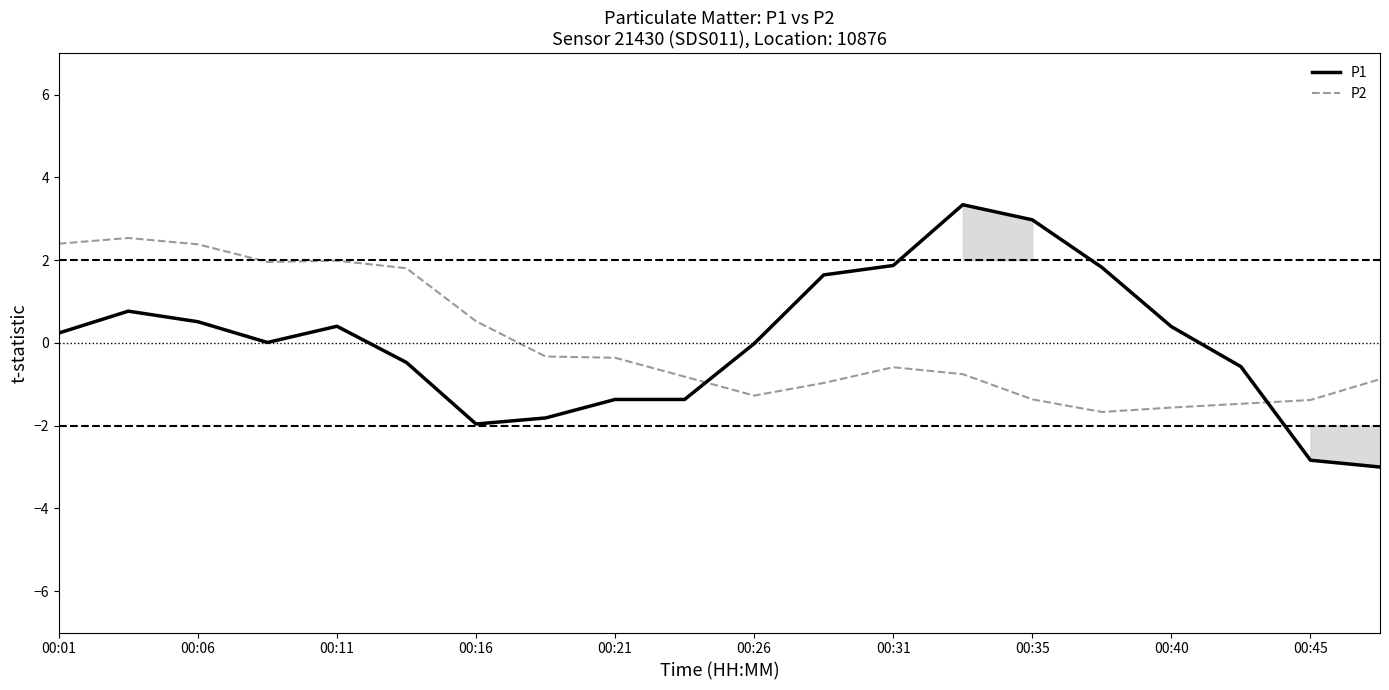

How many data points in P1 are less than 0?

9